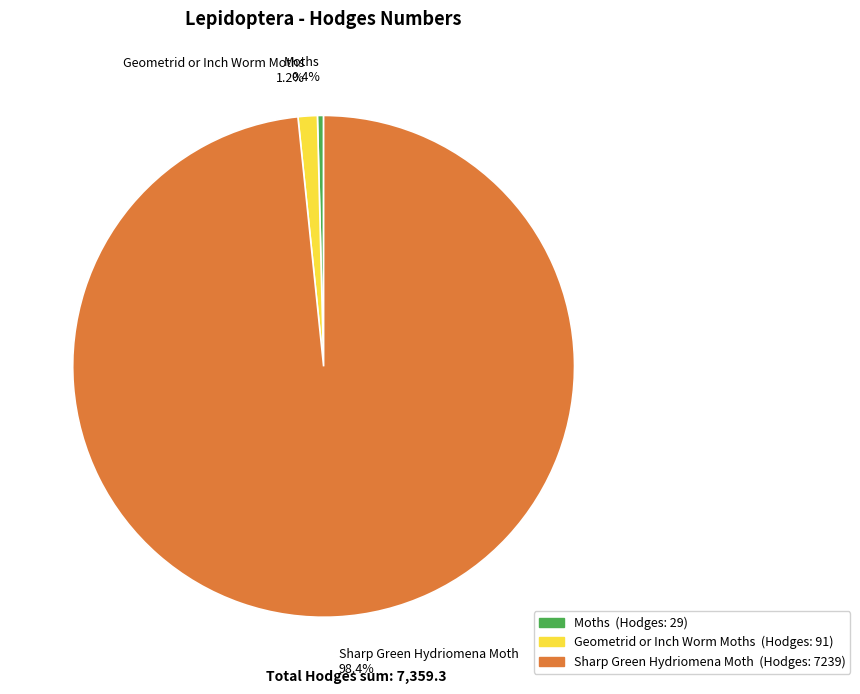

Does Moths represent more than half of the total?

No